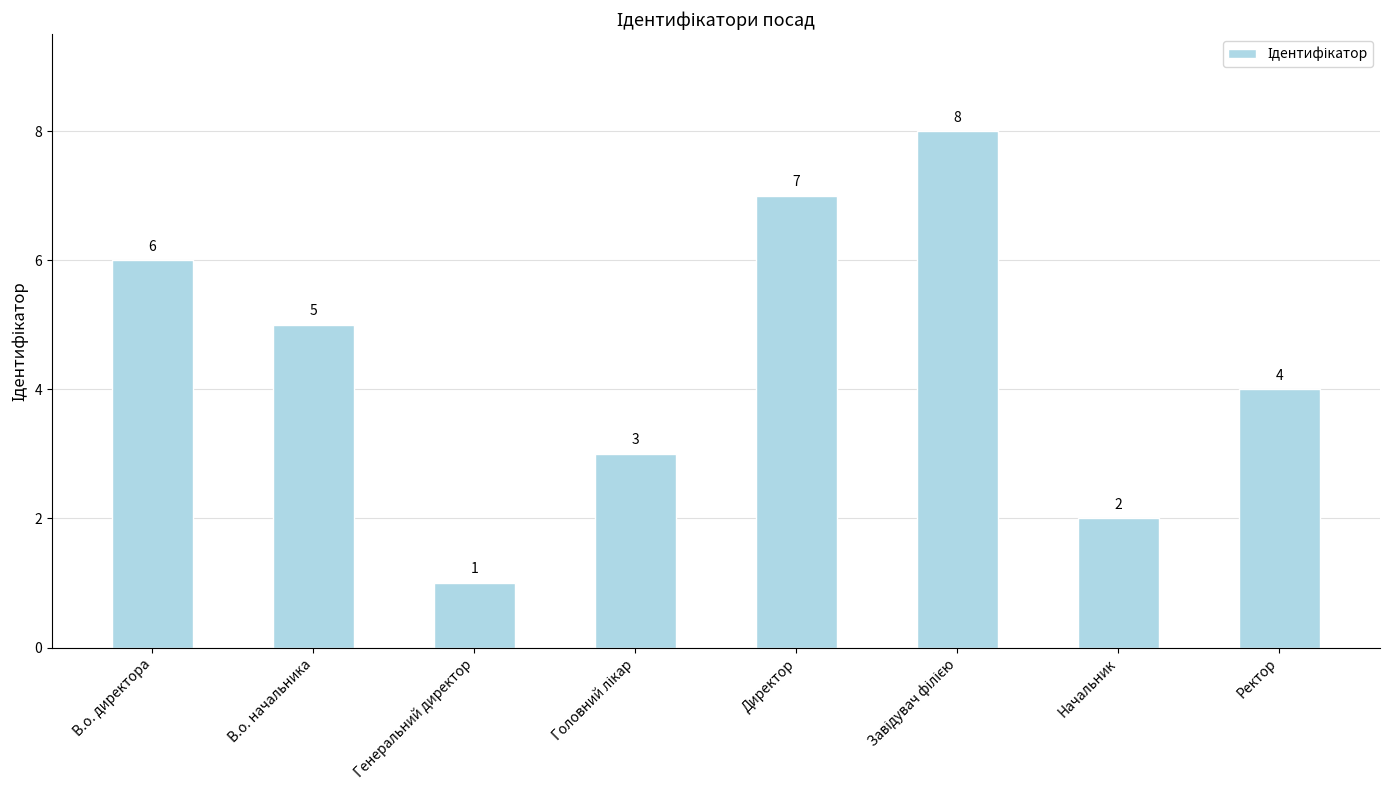

What is the difference between the second highest and second lowest values?

5